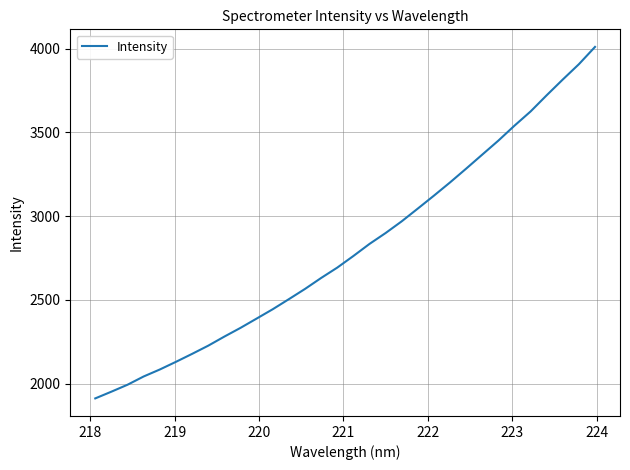

What is the greatest value displayed?

4010.5